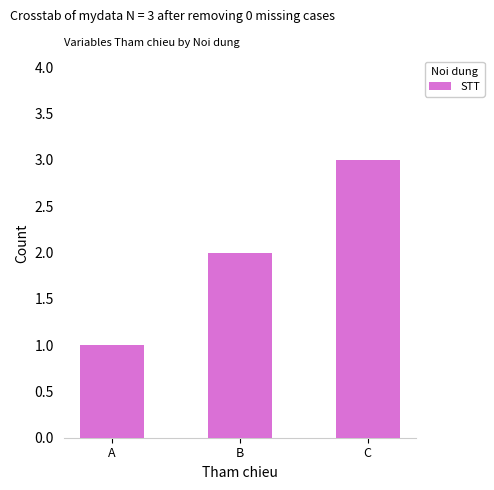

What is the minimum value shown in the chart?

1